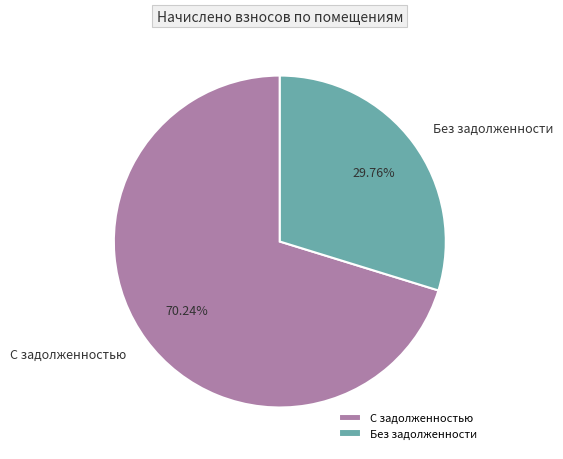

Which category has the biggest portion of the pie?

С задолженностью